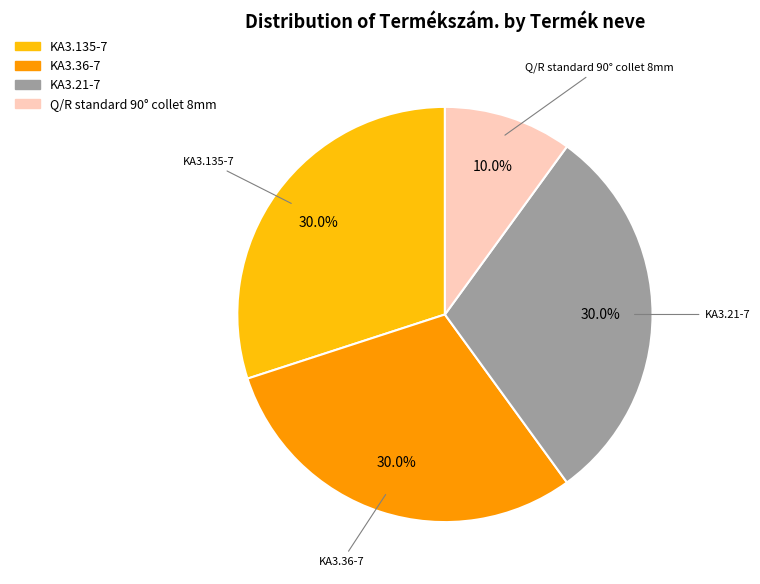

What is the ratio of the value at KA3.36-7 to the value at KA3.135-7?

1.0